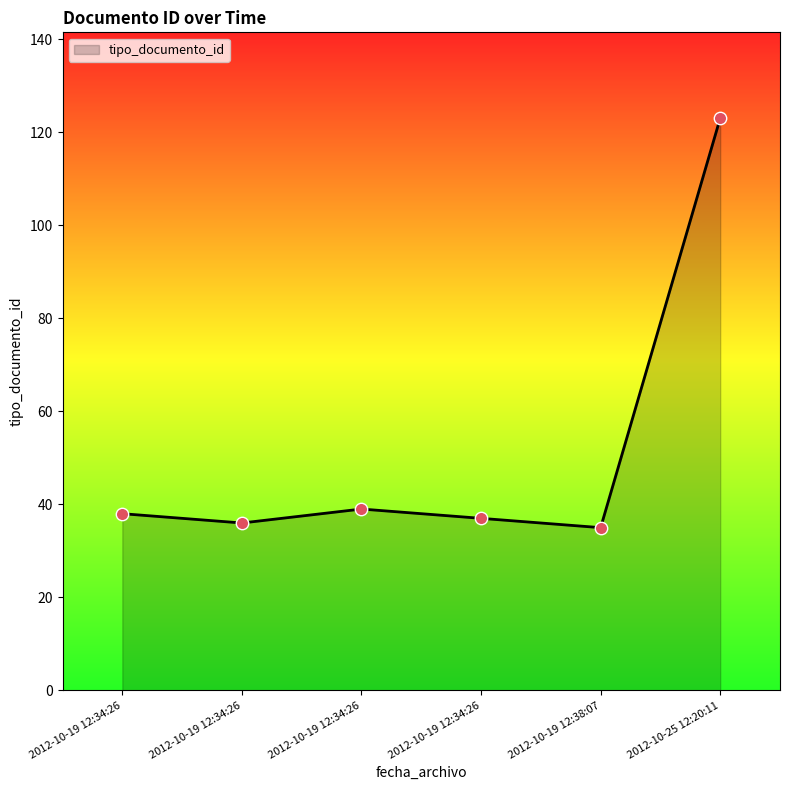

Is this an area chart (filled region under the line)?

Yes